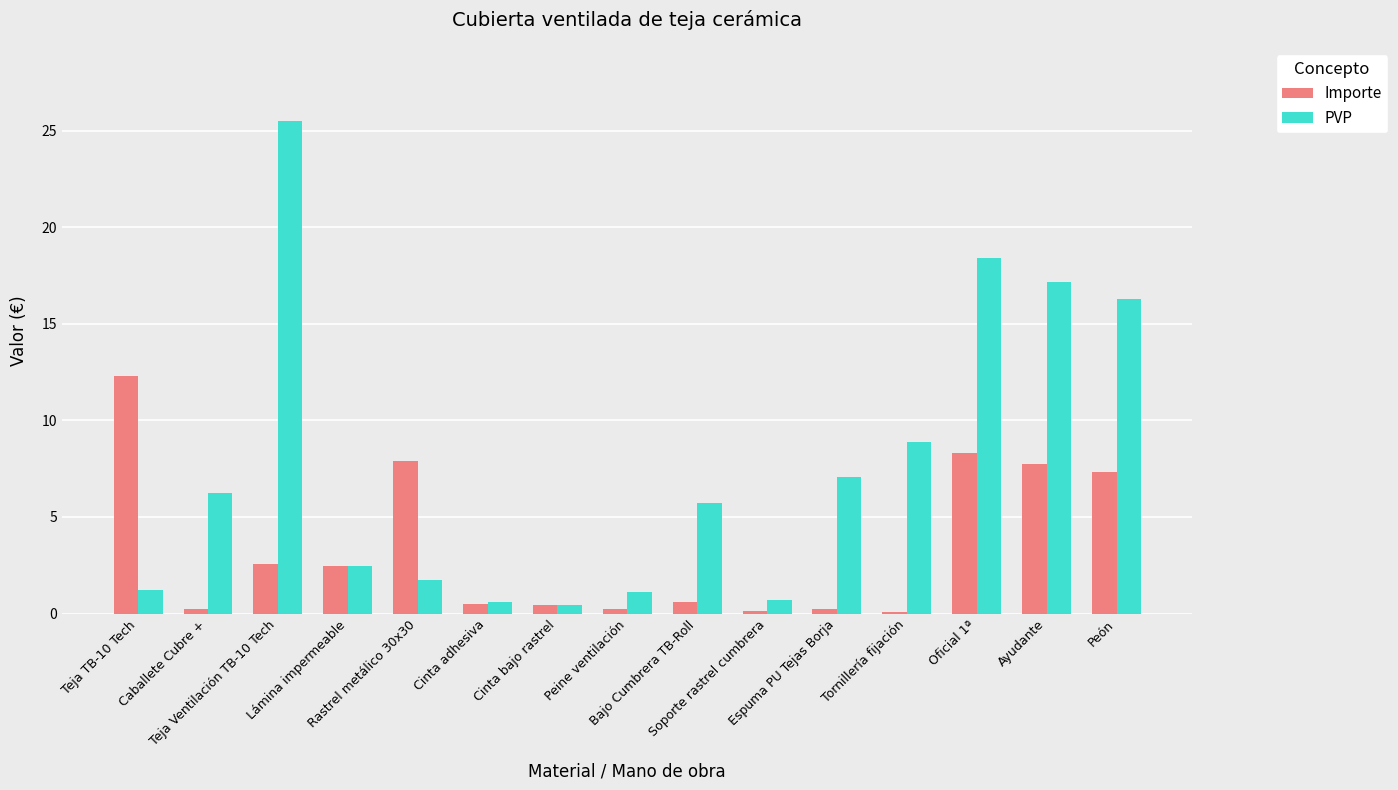

Which series has the largest total across all categories?

PVP